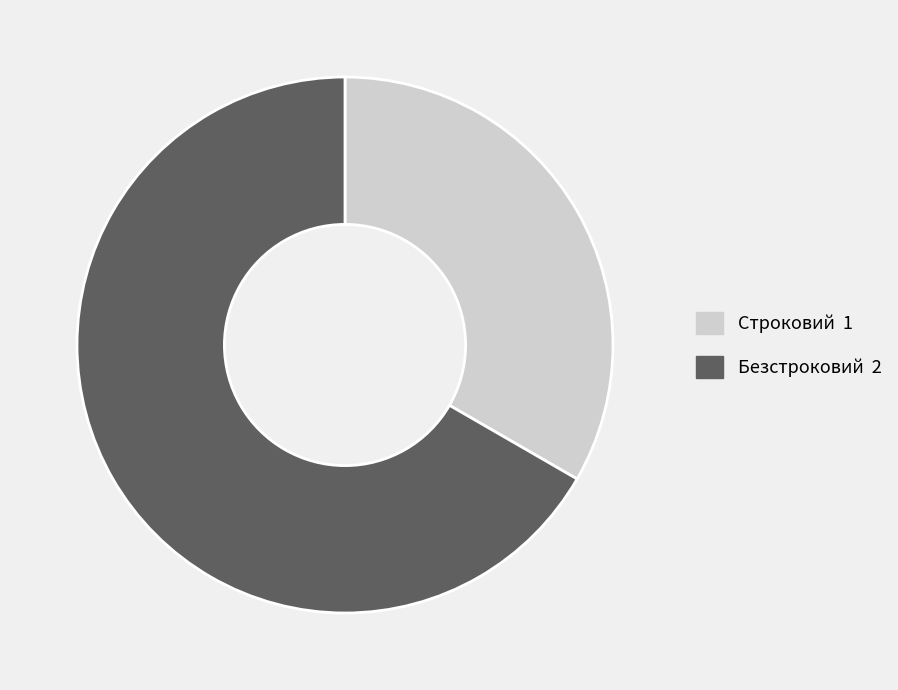

Do Строковий and Безстроковий together represent more than half of the pie?

Yes